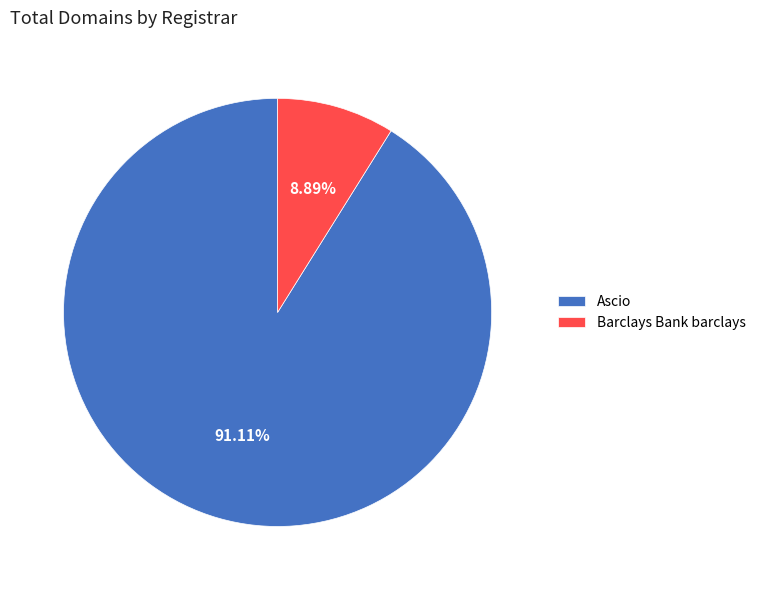

What is the total percentage of Ascio and Barclays Bank barclays?

100.0%